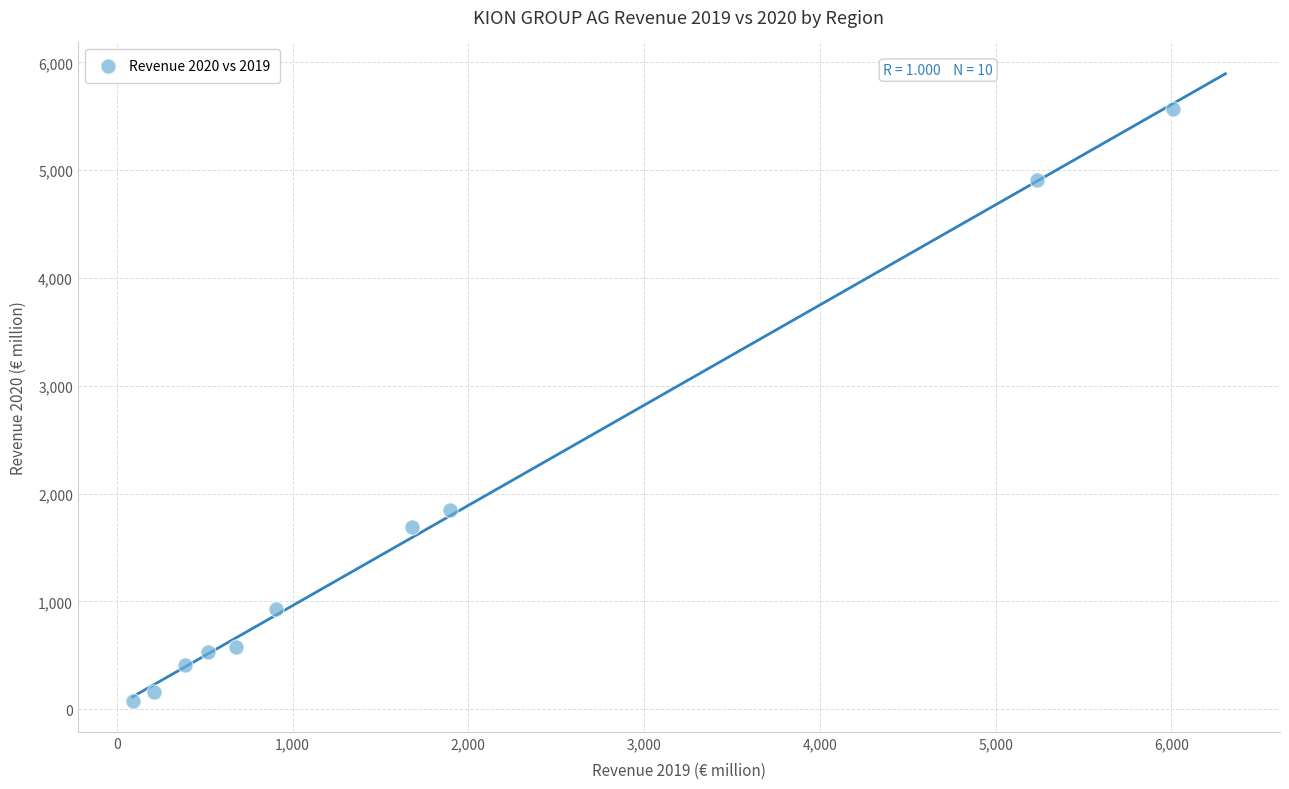

What is the range of Y values (max minus min)?

5484.2